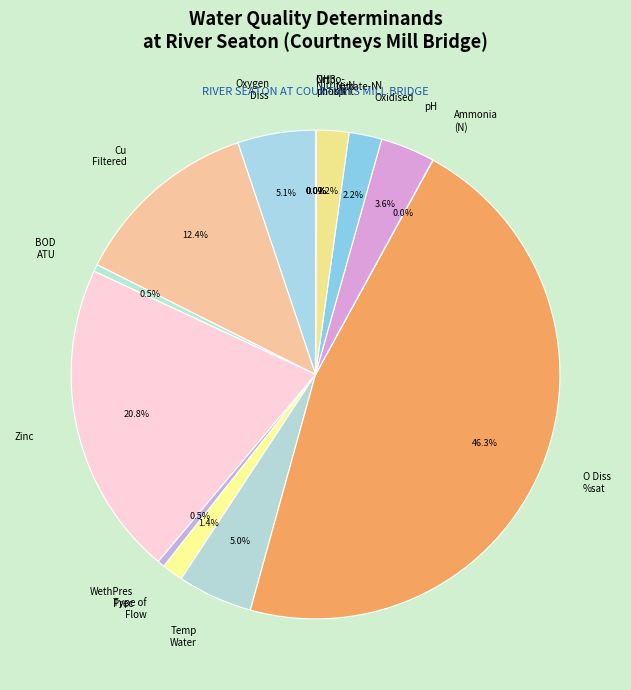

What portion of the pie excludes O Diss %sat?

53.7%